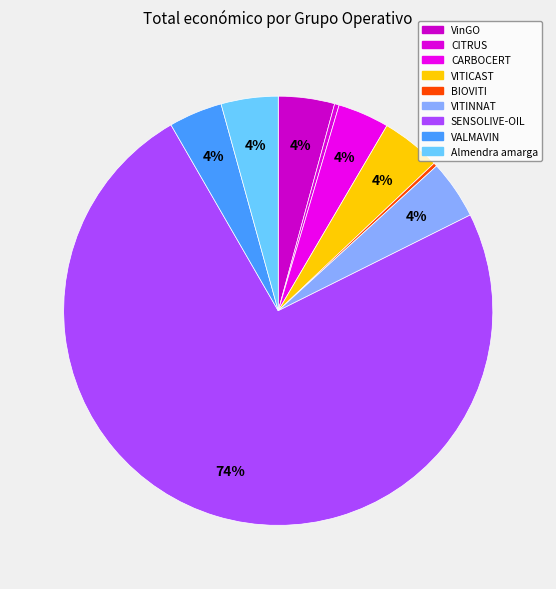

Which category has the smallest portion of the pie?

BIOVITI